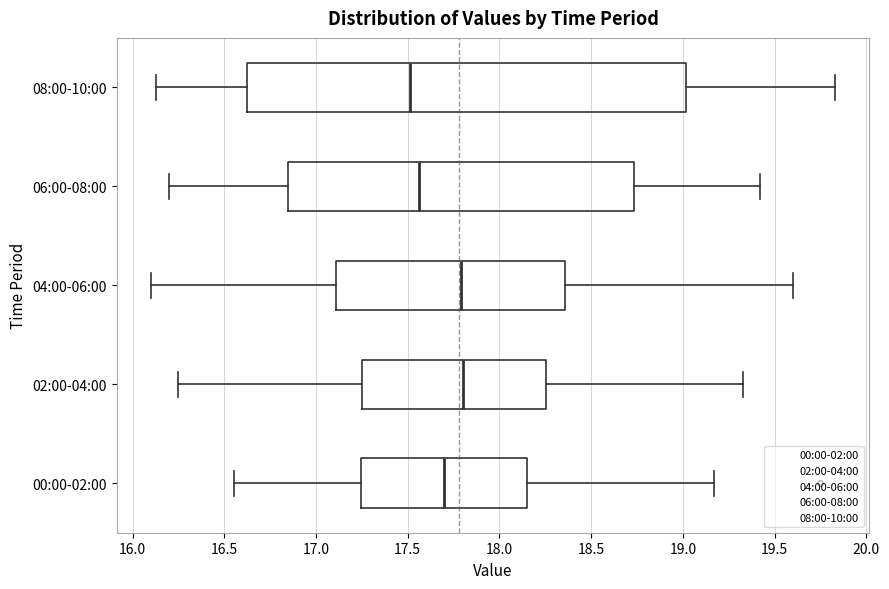

Reading bottom to top, read every box against the x-axis: the position of its median line, the range the box covers, and the ends of its whiskers. The values are not printed on the chart, so give them approximately, as read against the axis.

00:00-02:00: median 17.70, box 17.25 to 18.15, whiskers 16.55 to 19.15
02:00-04:00: median 17.80, box 17.25 to 18.25, whiskers 16.25 to 19.35
04:00-06:00: median 17.80, box 17.10 to 18.35, whiskers 16.10 to 19.60
06:00-08:00: median 17.55, box 16.85 to 18.75, whiskers 16.20 to 19.40
08:00-10:00: median 17.50, box 16.60 to 19.00, whiskers 16.15 to 19.85